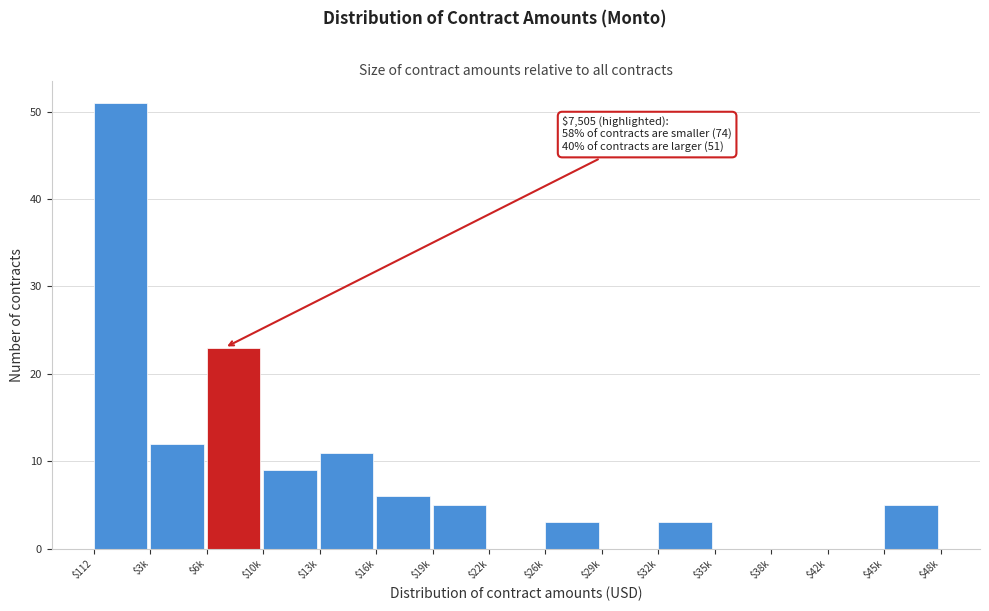

Where is the data nearest to the value 25?

$6k